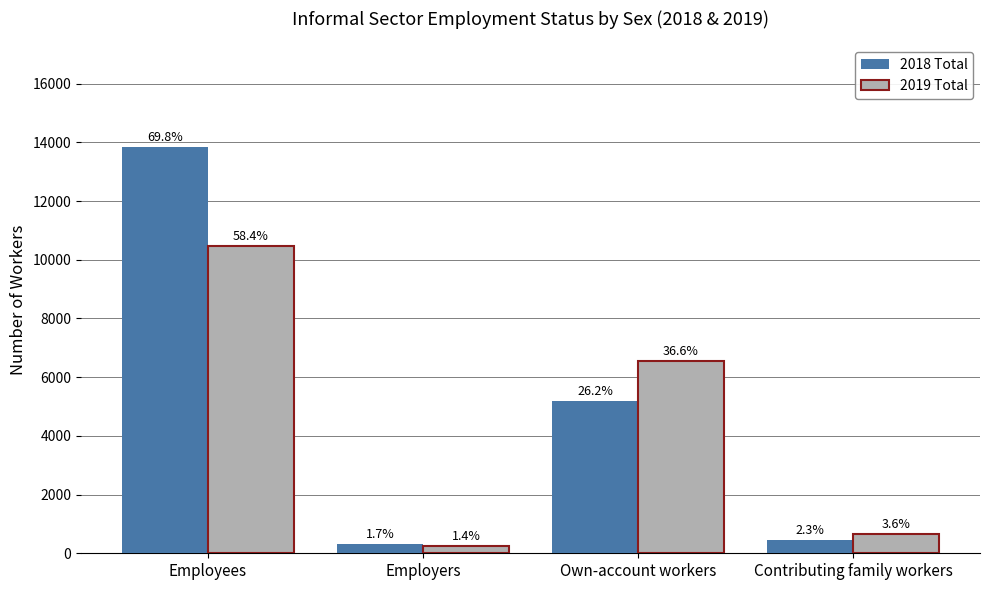

What value does the 2018 Total series have at Own-account workers, to the nearest 10?

5200